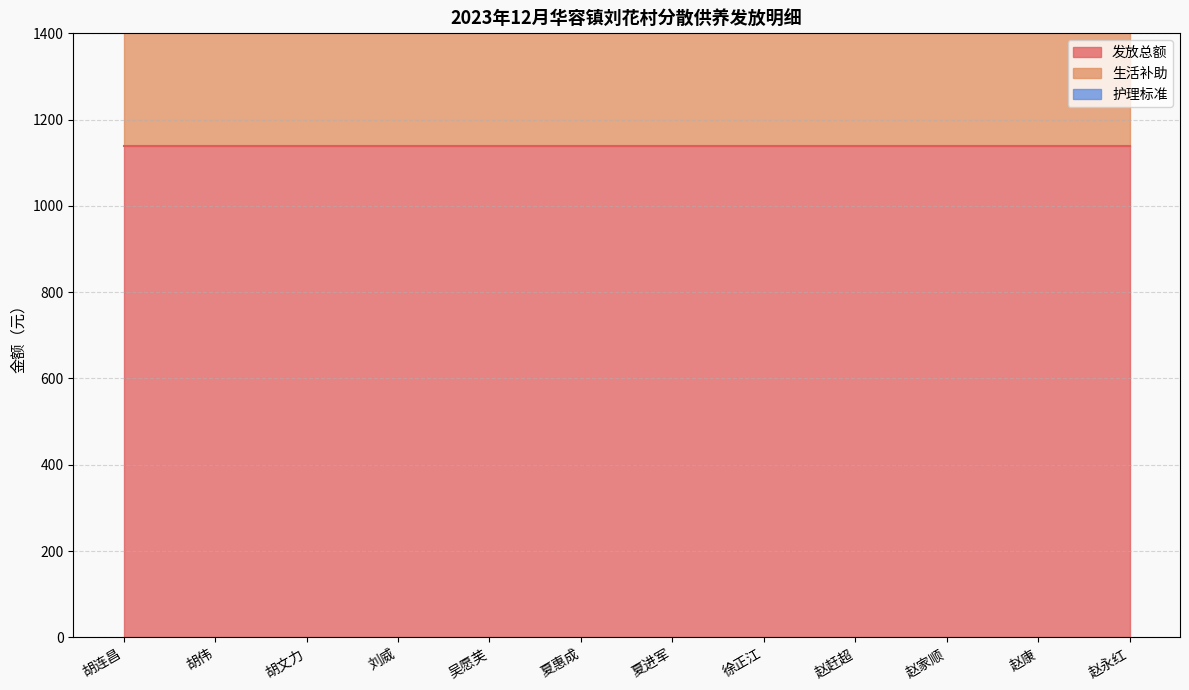

At which category is the sum across all series the highest?

胡连昌